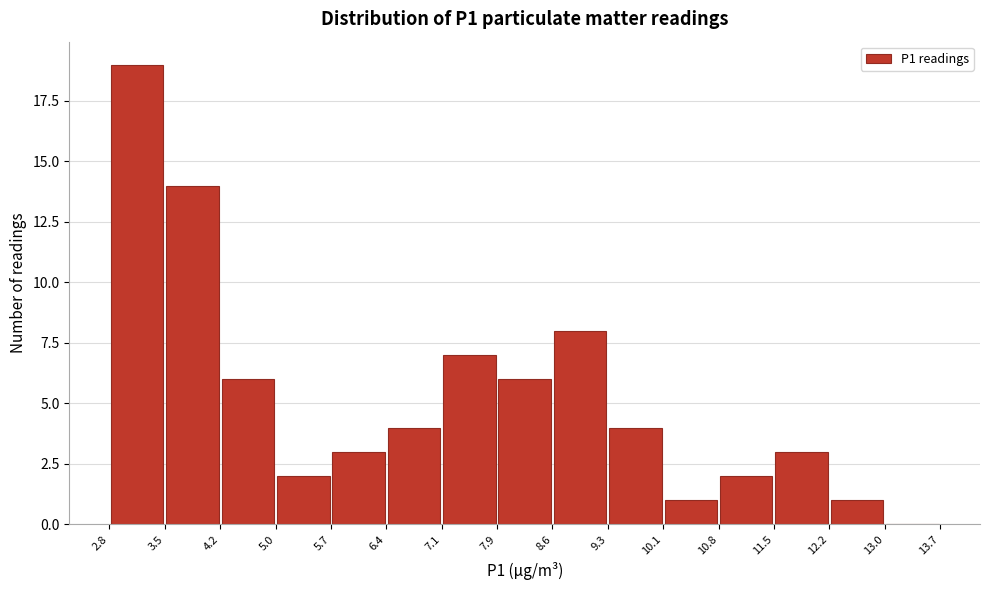

Over which range of the x-axis is the bar tallest?

2.8 to 3.5